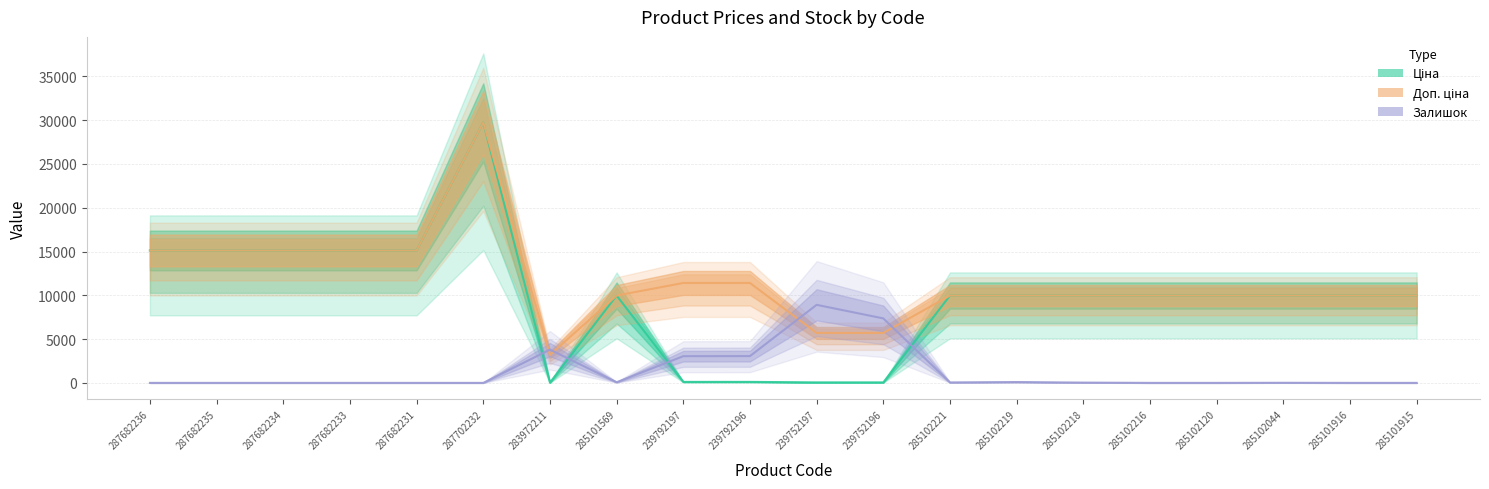

List the series in order of their overall mean, highest first.

Доп. ціна, Ціна, Залишок